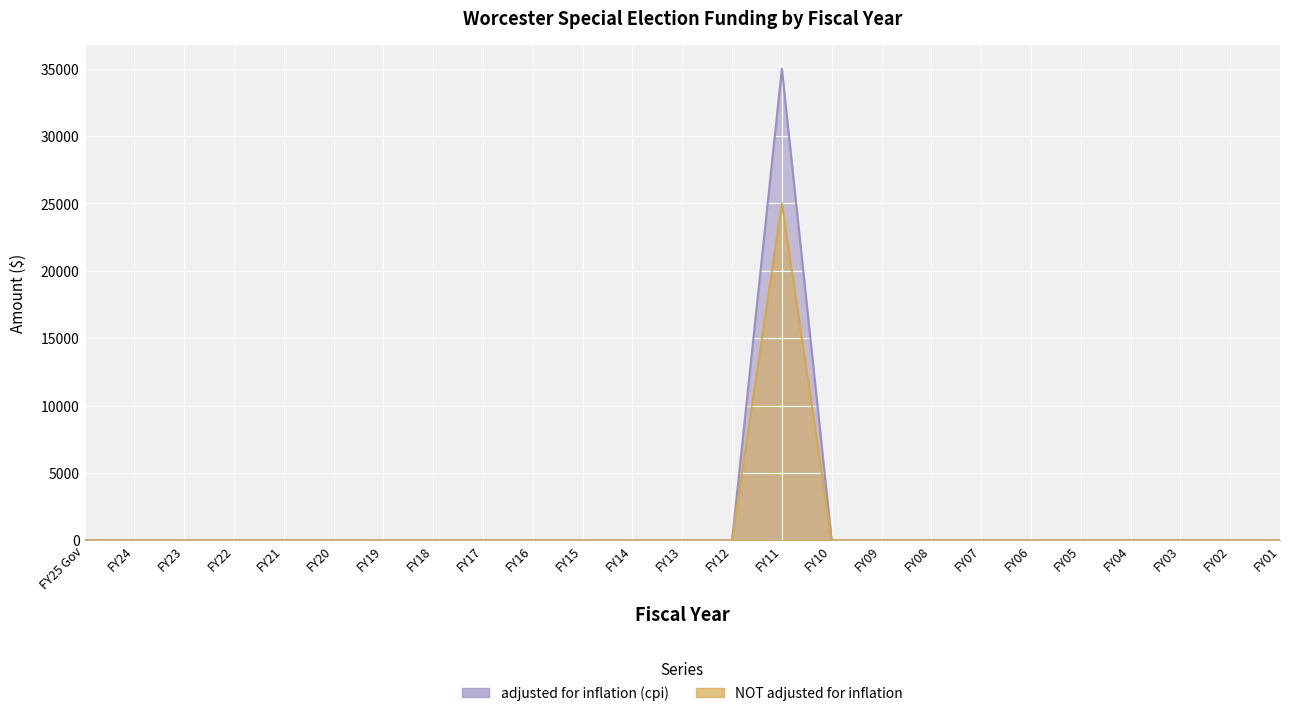

Which category has the lowest value in the NOT adjusted for inflation series?

FY25 Gov